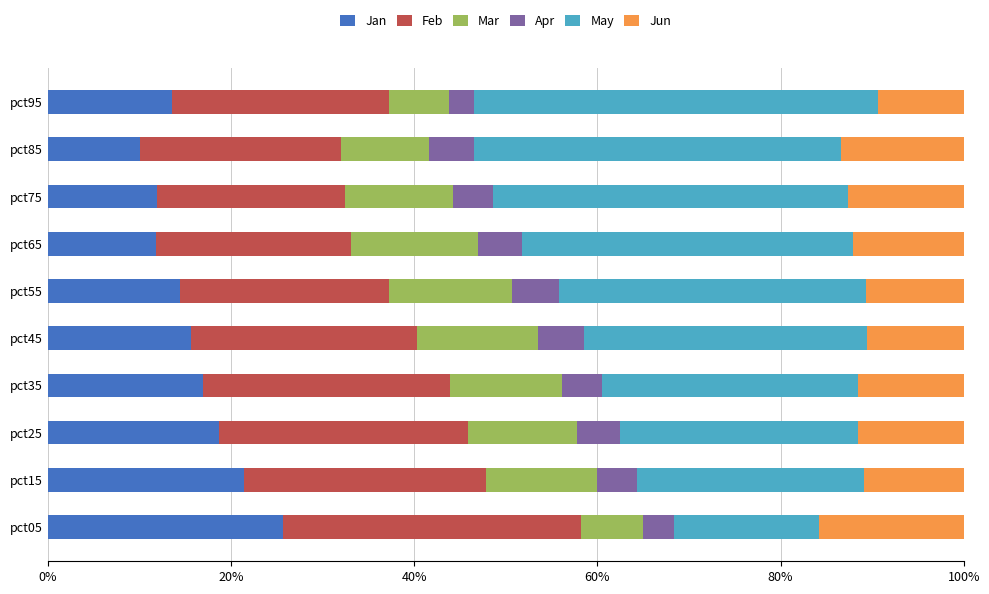

What is the lowest value of the Jan series?

10.1